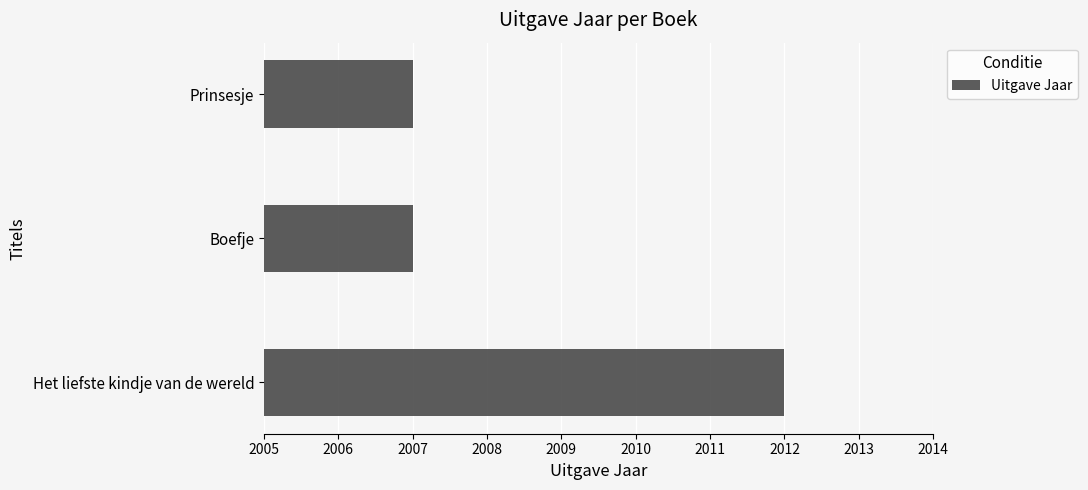

What is the maximum value shown in the chart?

2012